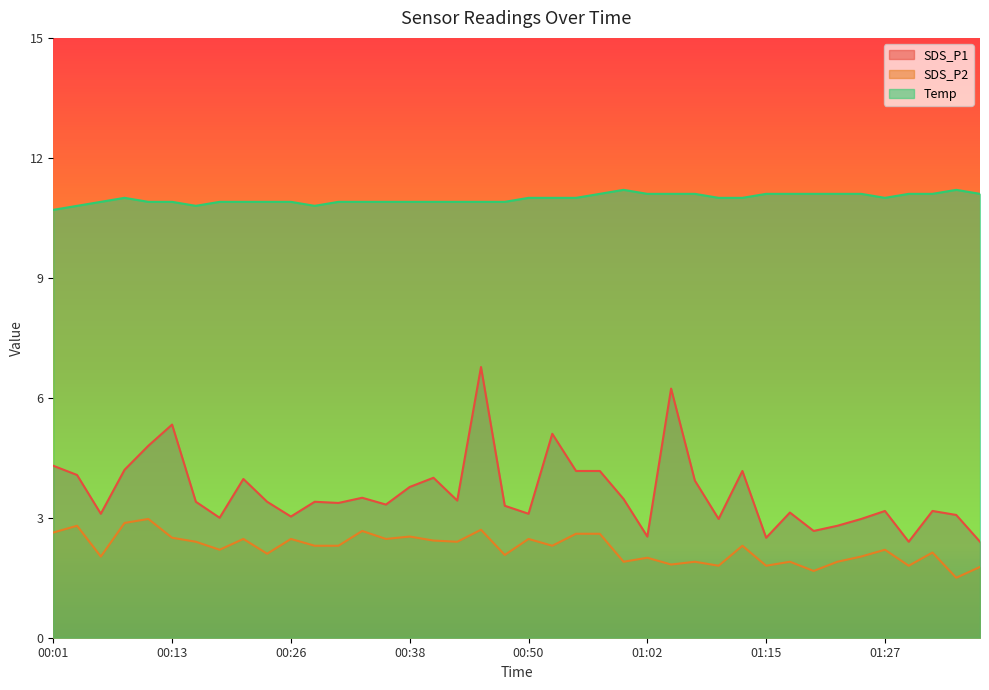

List the series in order of their peak value, highest first.

Temp, SDS_P1, SDS_P2